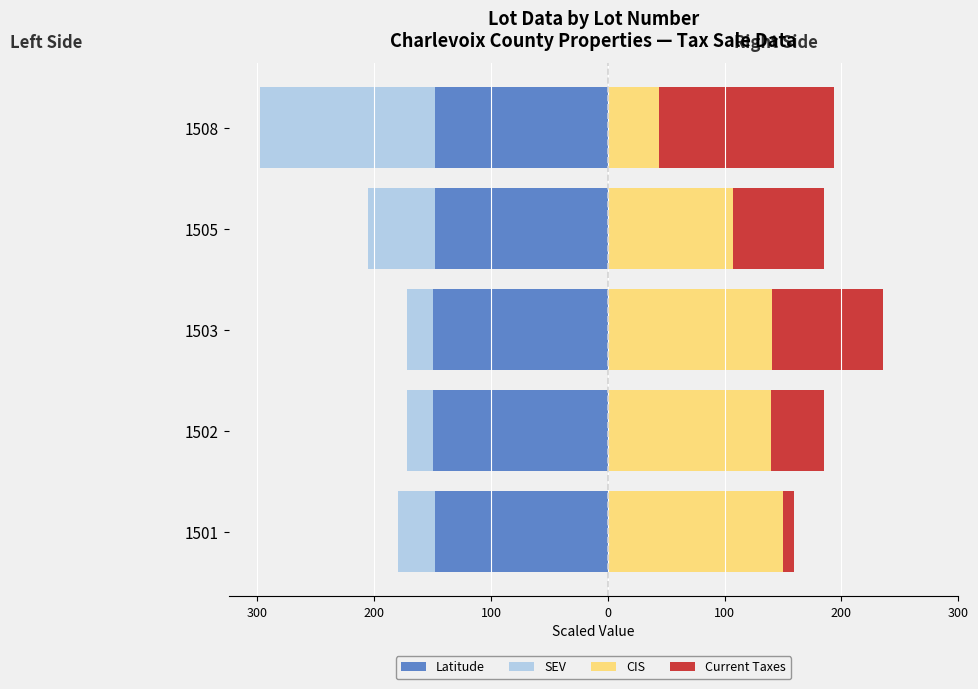

What is the lowest value of the CIS series?

43.9